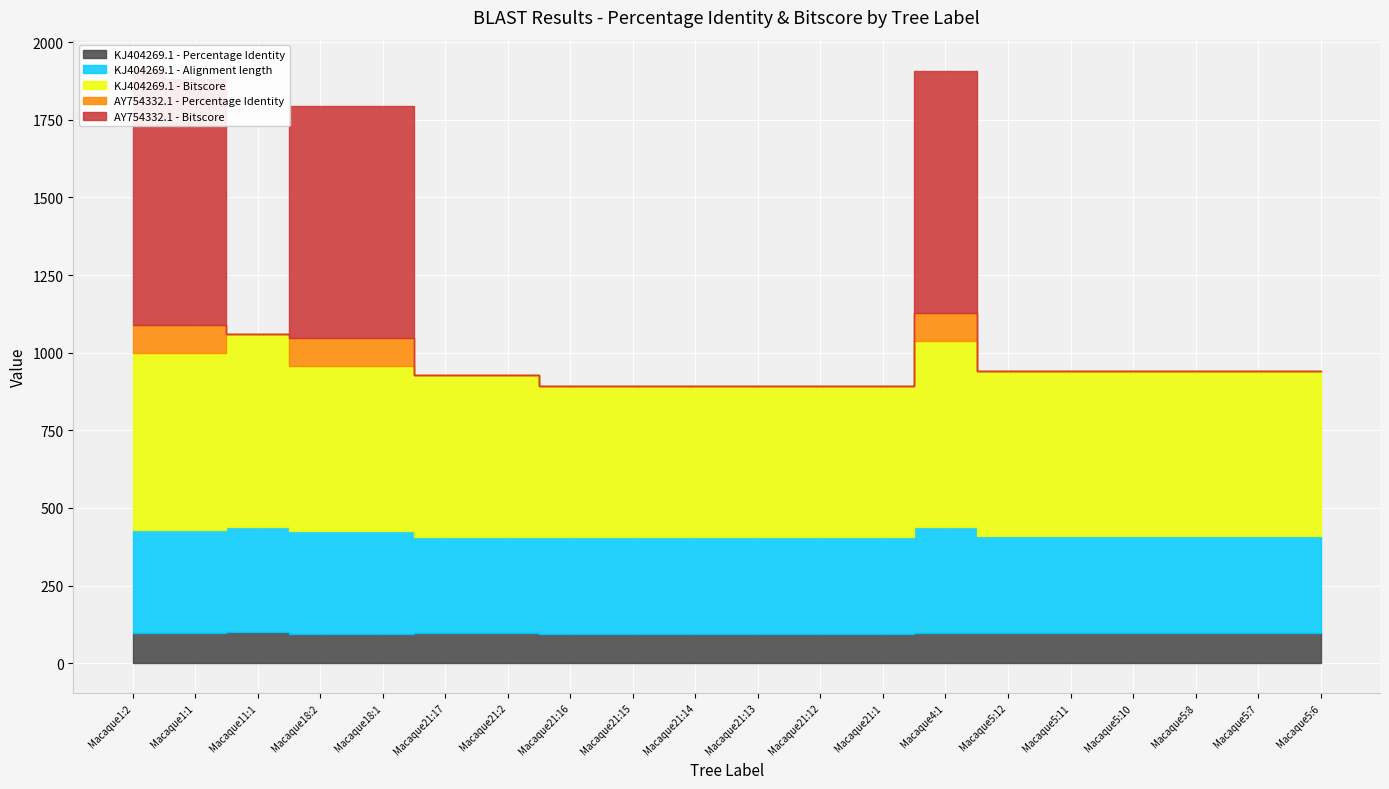

Which series changed the most between Macaque21:12 and Macaque5:7?

KJ404269.1 - Bitscore